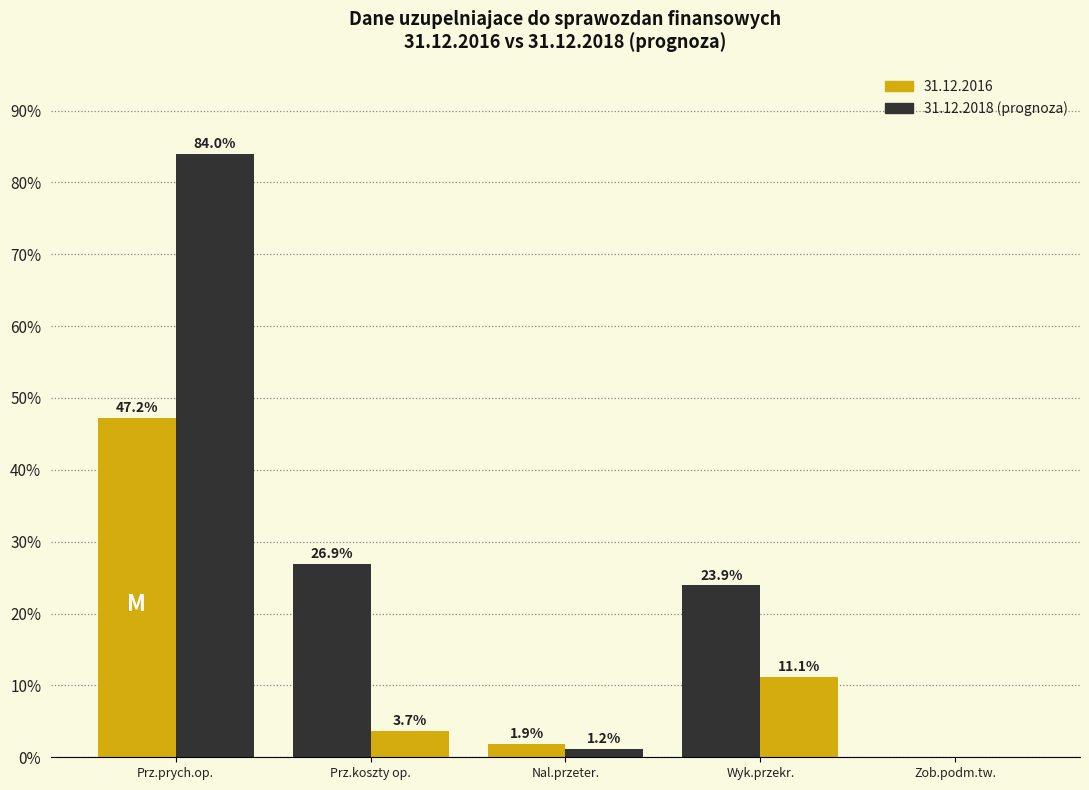

Are the bars grouped side by side (vs. stacked)?

Yes